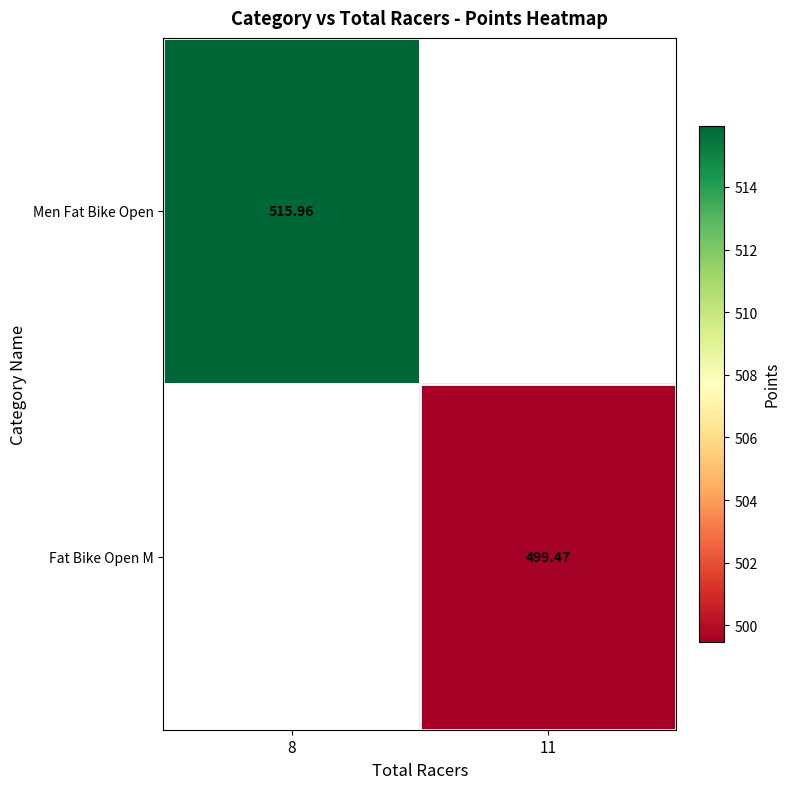

True or false: Fat Bike Open M has a value of 499.5 at 11.

True